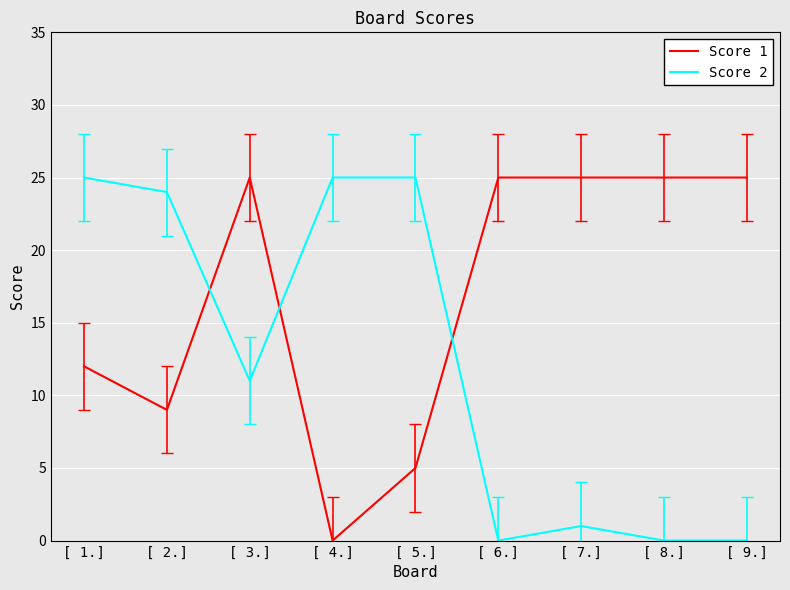

List the series in order of their overall mean, highest first.

Score 1, Score 2